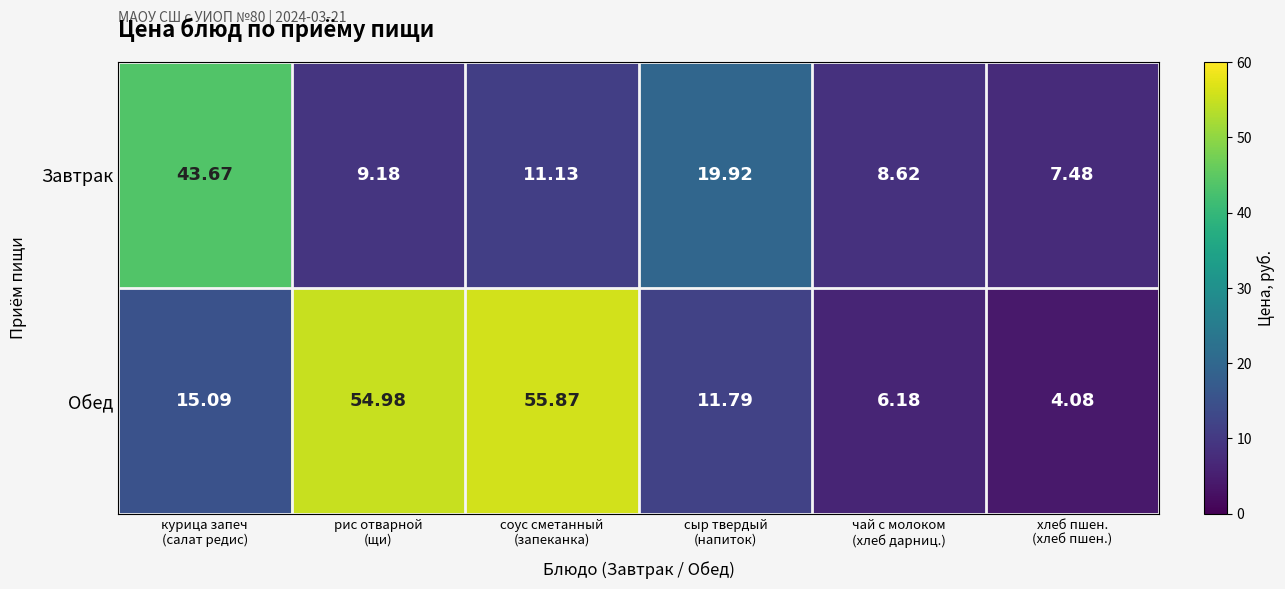

Which series changed the most between сыр твердый
(напиток) and хлеб пшен.
(хлеб пшен.)?

Завтрак